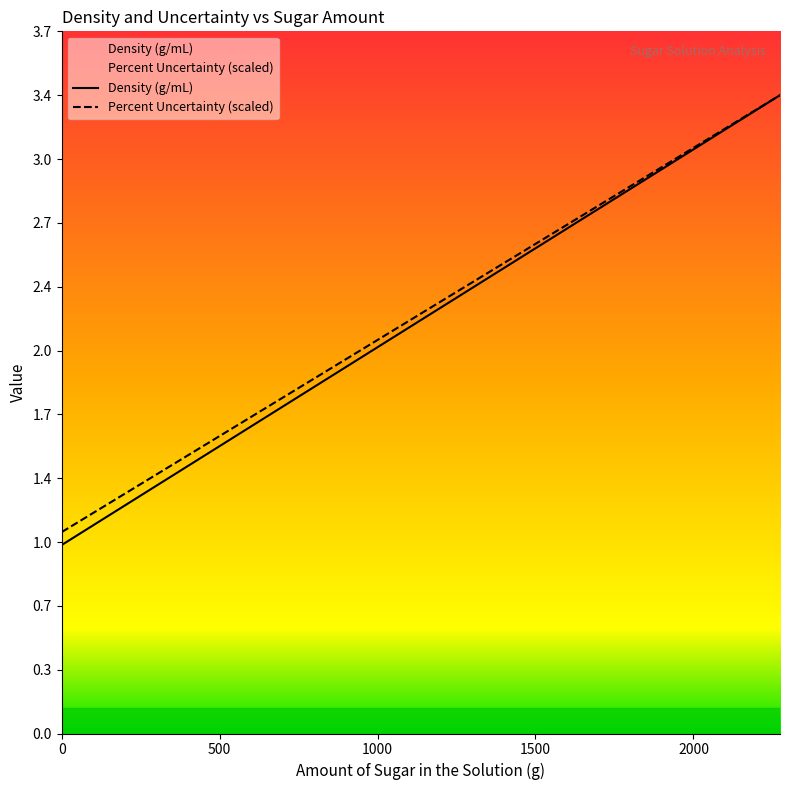

Read the Density (g/mL) value at 1878.7.

3.0